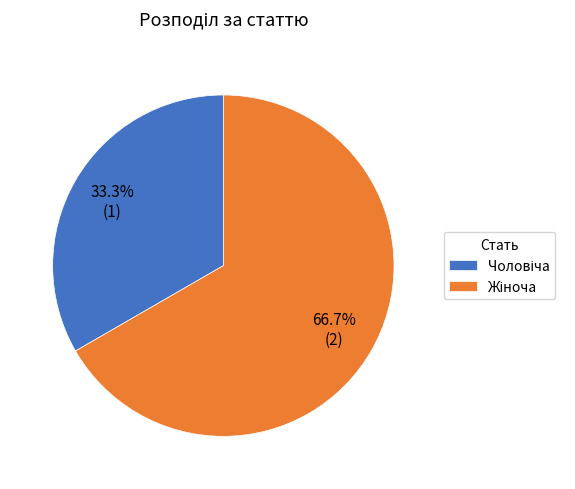

What is the ratio of the value at Чоловіча to the value at Жіноча?

0.5